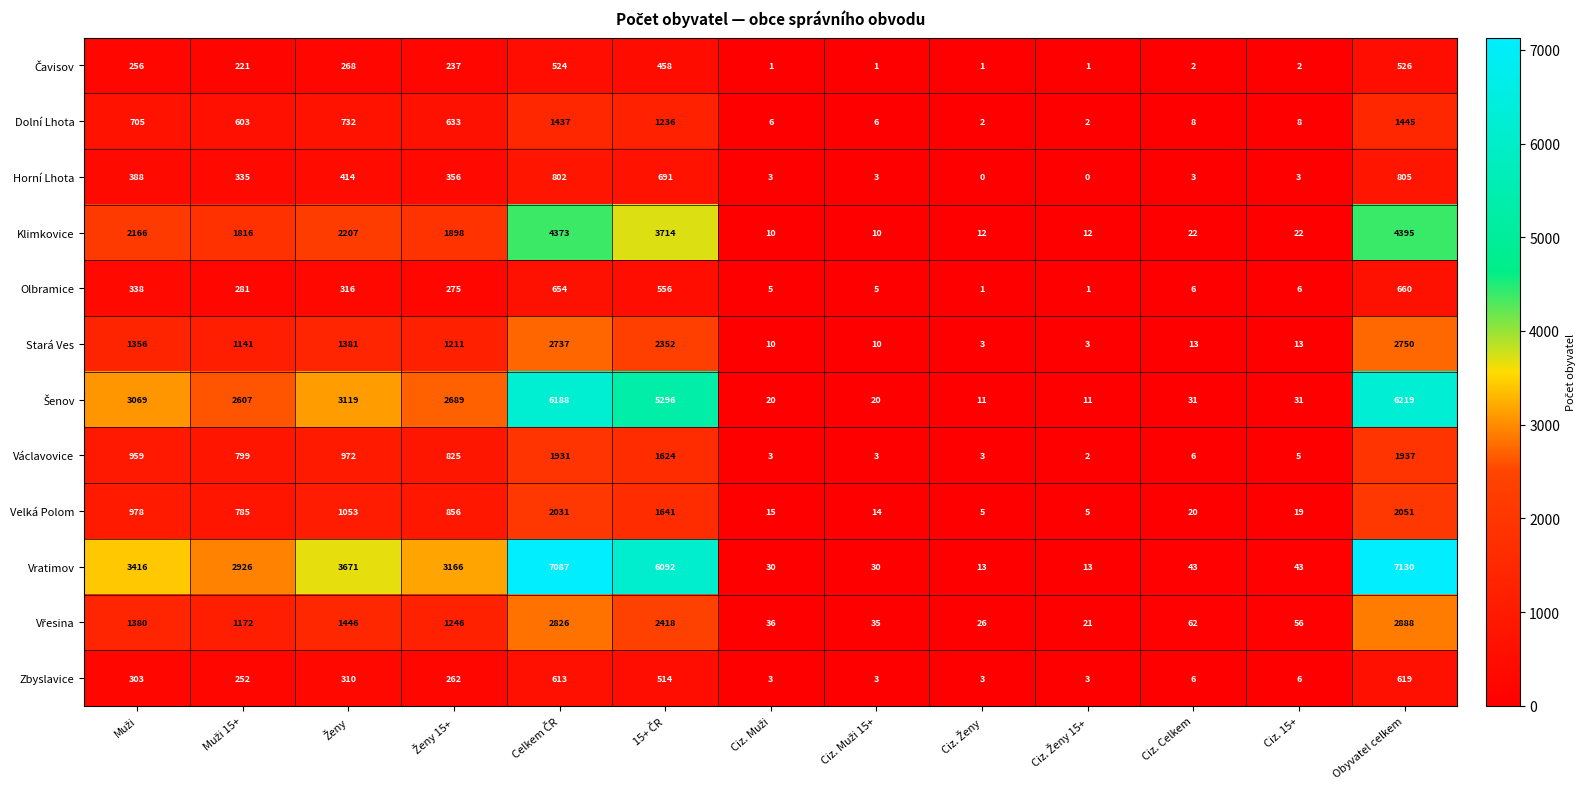

What is the sum of all Dolní Lhota values?

6823